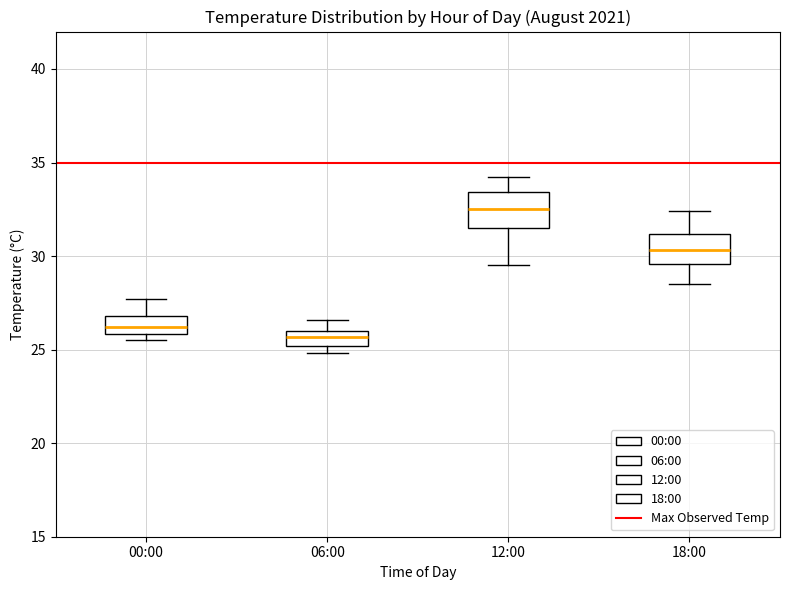

Where is the lower edge of the box for 12:00 on the y-axis? The values are not printed on the chart, so give them approximately, as read against the axis.

31.5